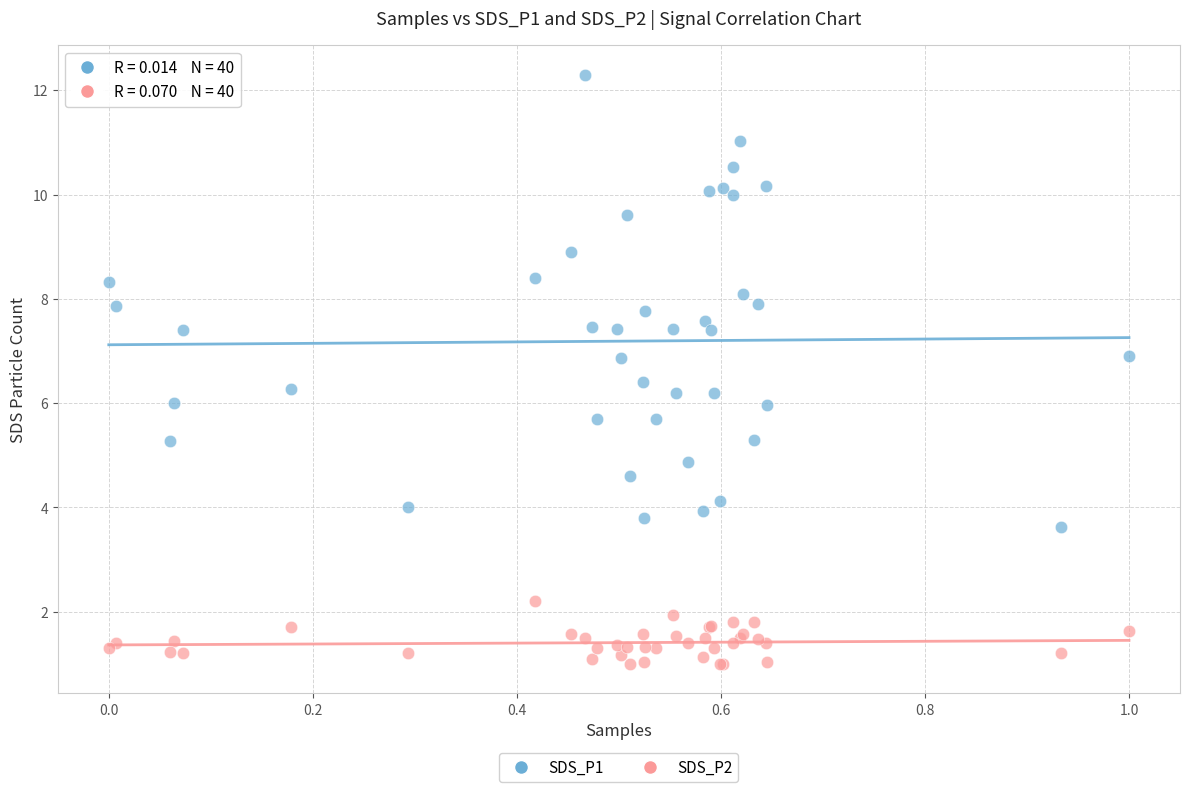

Which series has the widest spread of Y values?

SDS_P1